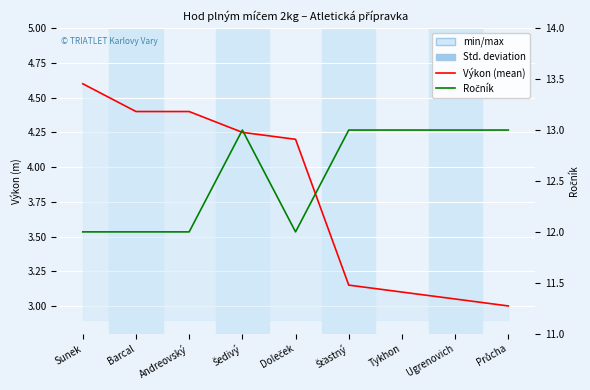

At which category is the sum across all series the highest?

Šedivý